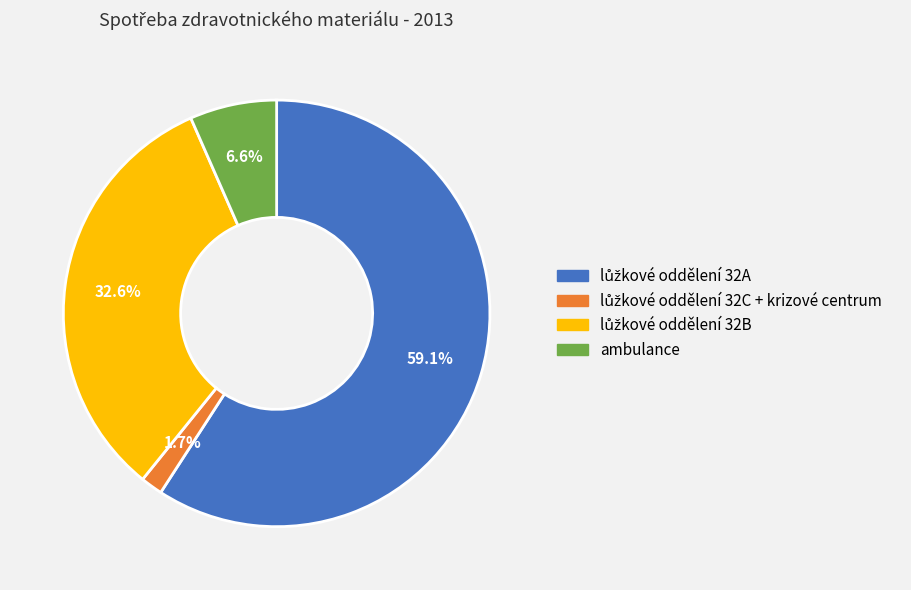

Is there a majority slice in this chart?

Yes